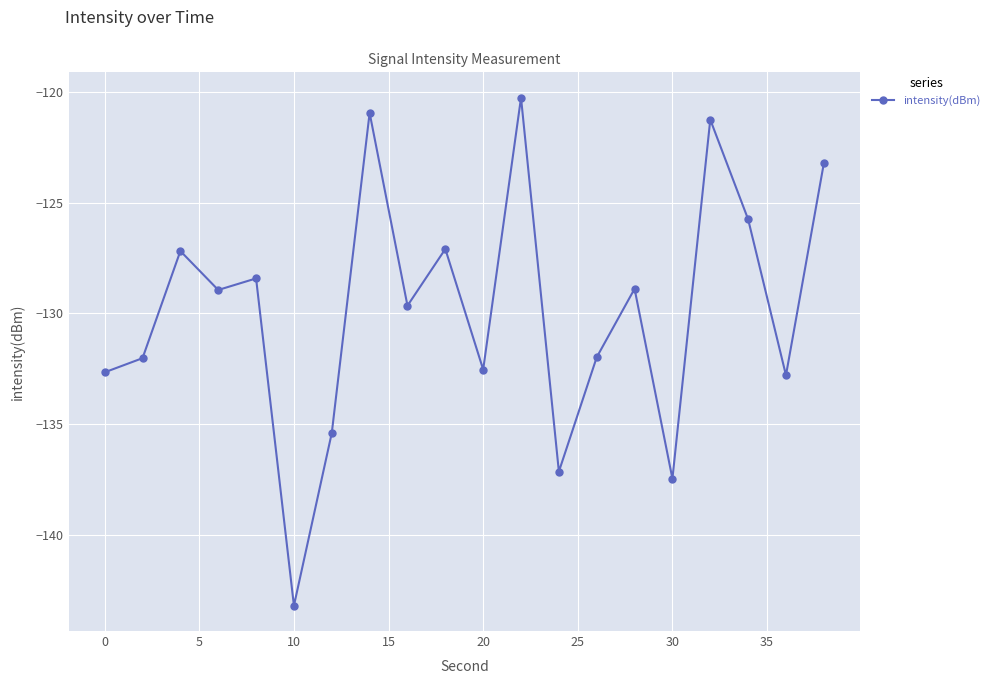

What is the sum of all values?

-2596.8